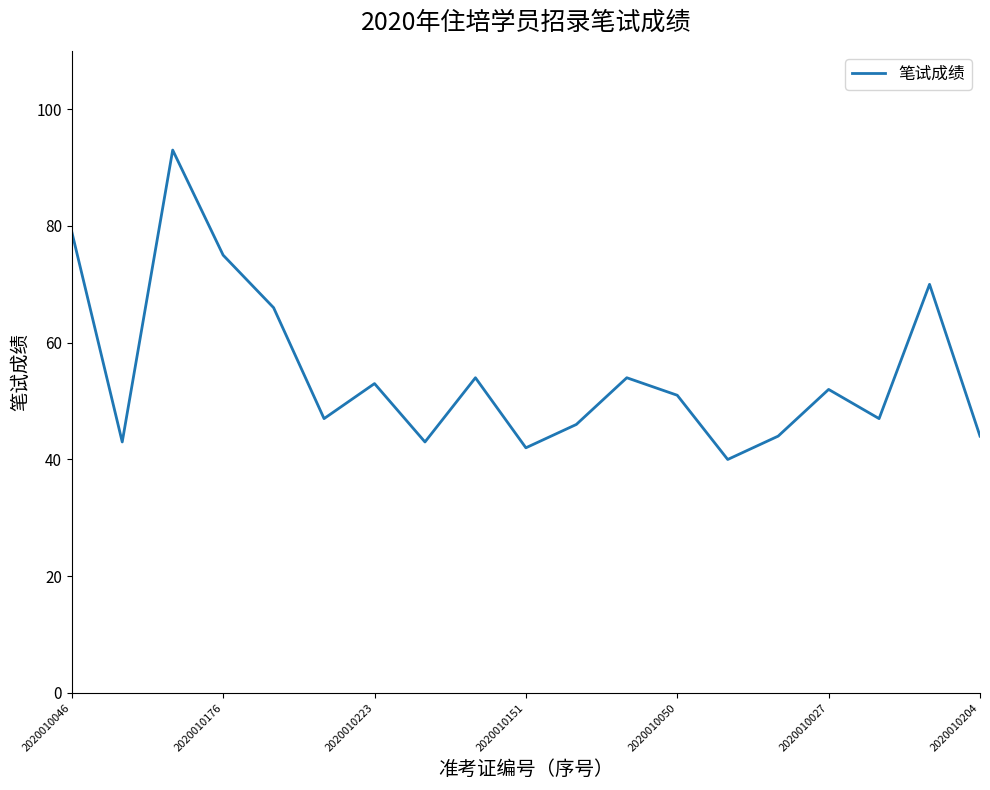

What is the smallest value displayed?

40